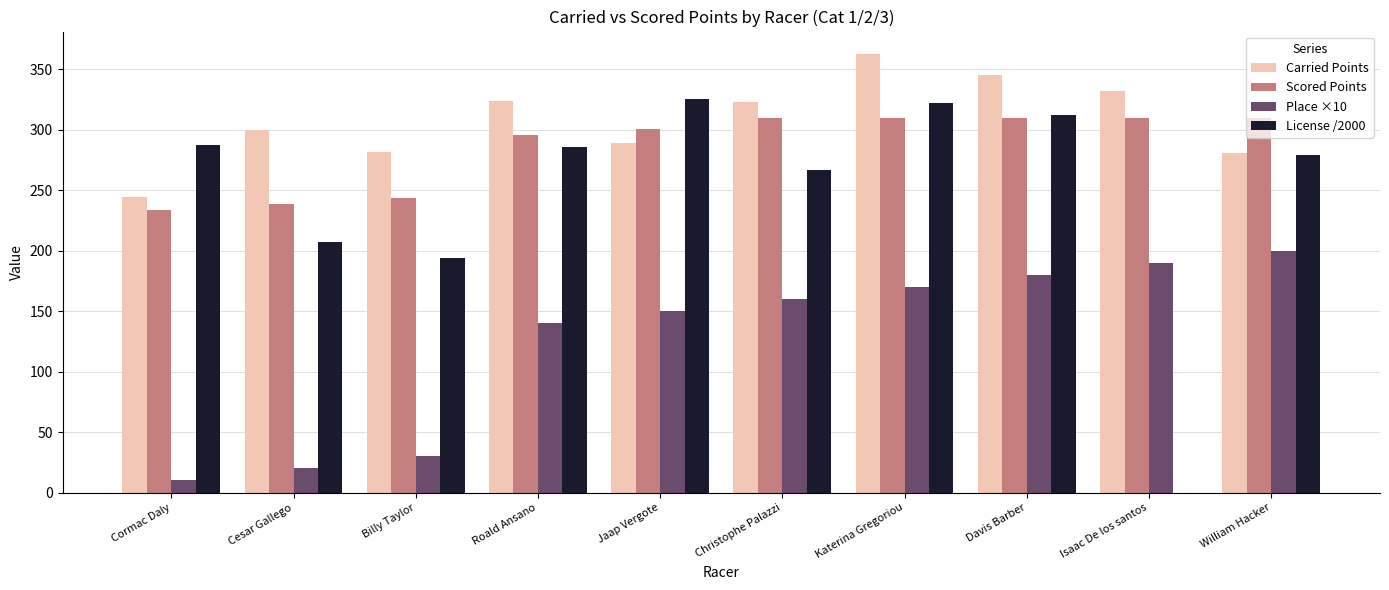

What is the total value across all series at William Hacker?

1069.5